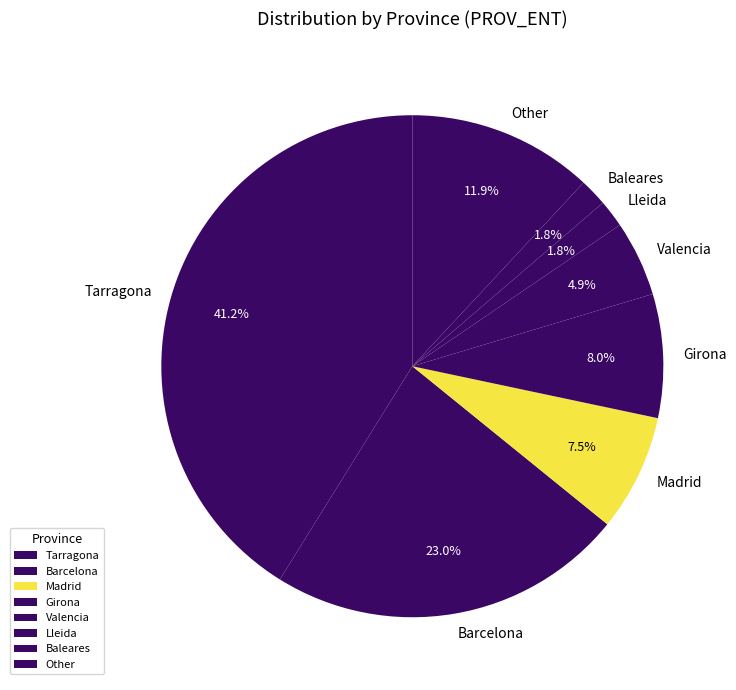

Is there any slice that represents more than half of the pie?

No